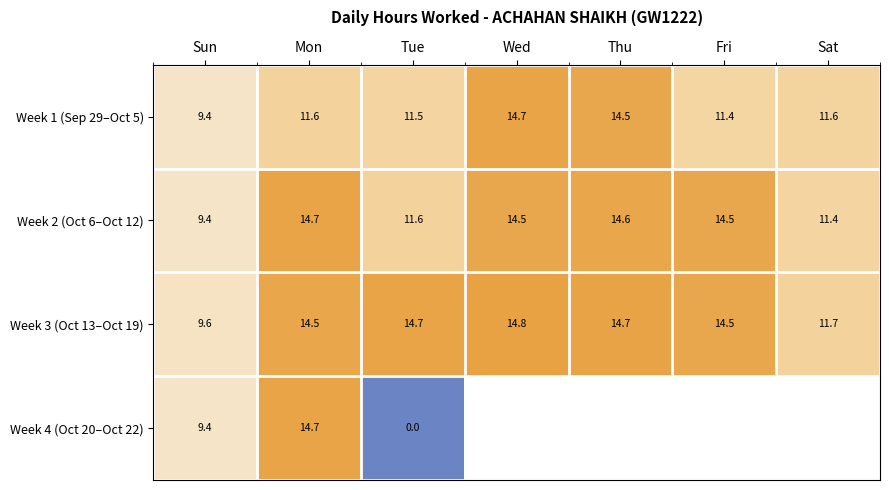

What is the difference between the highest and lowest values at Tue?

14.7